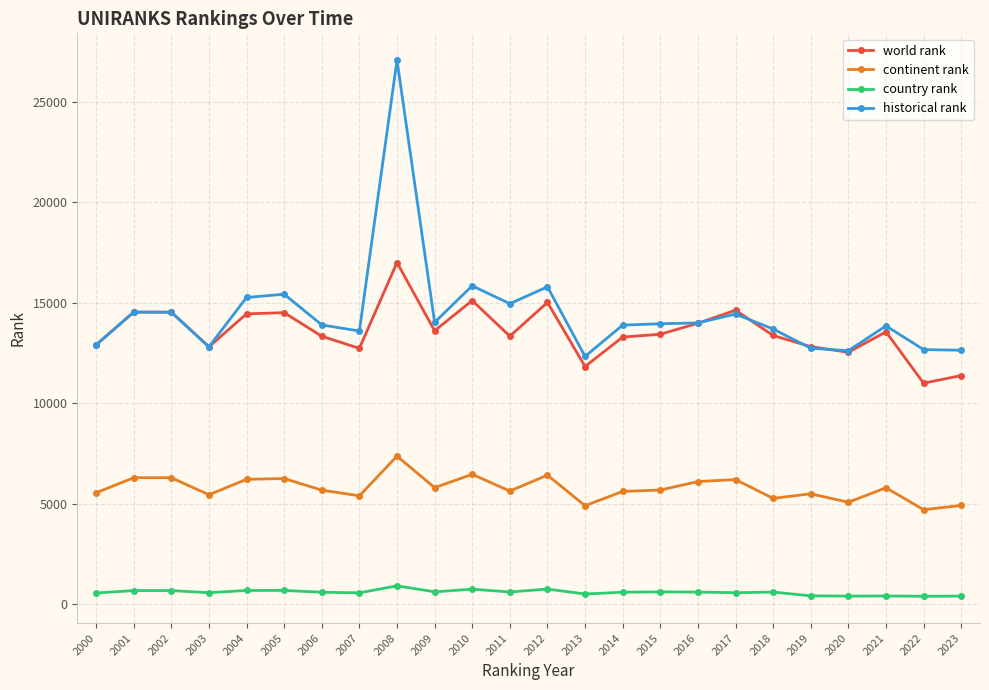

True or false: historical rank has more than 0 interior local peaks.

True